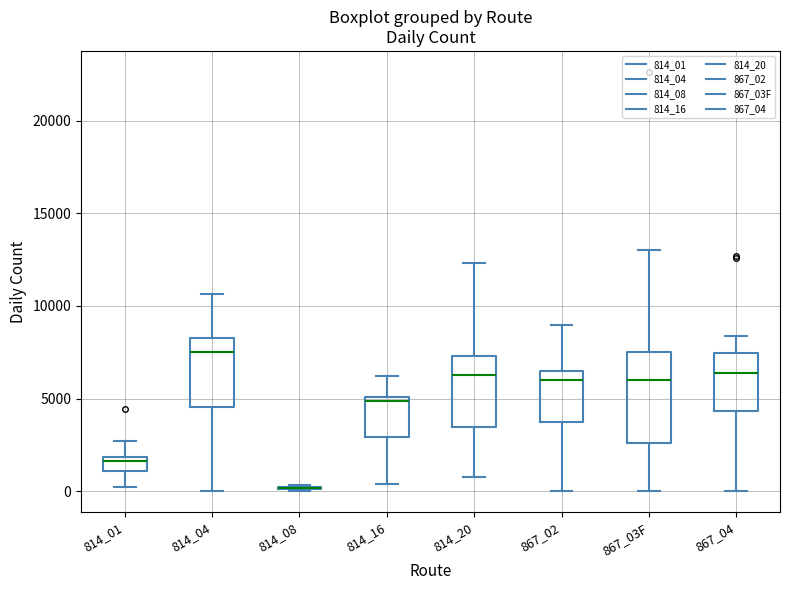

Where is the upper edge of the box for 814_20 on the y-axis? The values are not printed on the chart, so give them approximately, as read against the axis.

7500